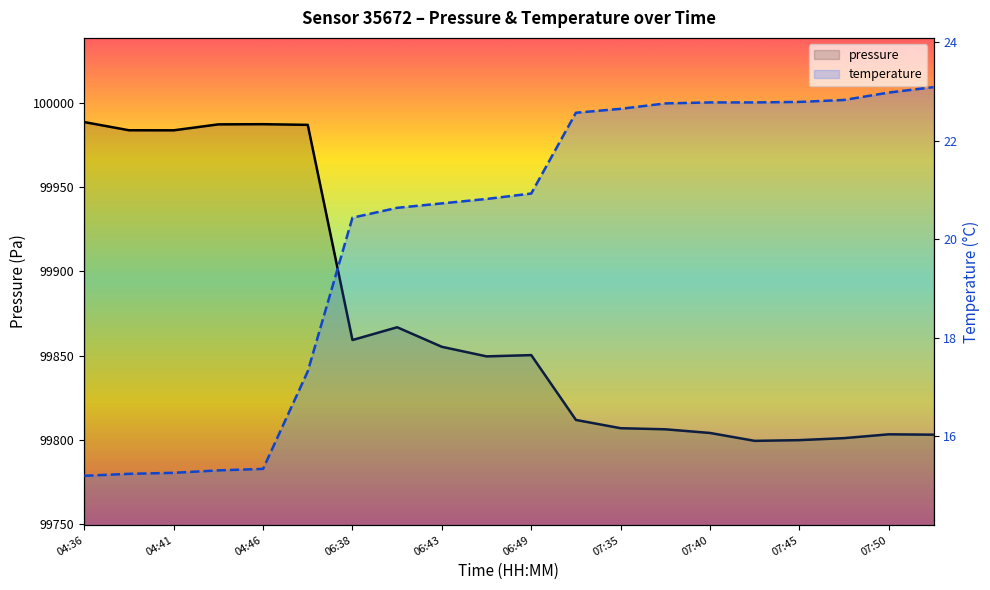

What is the value of the temperature point at the 6th from the left?

17.3